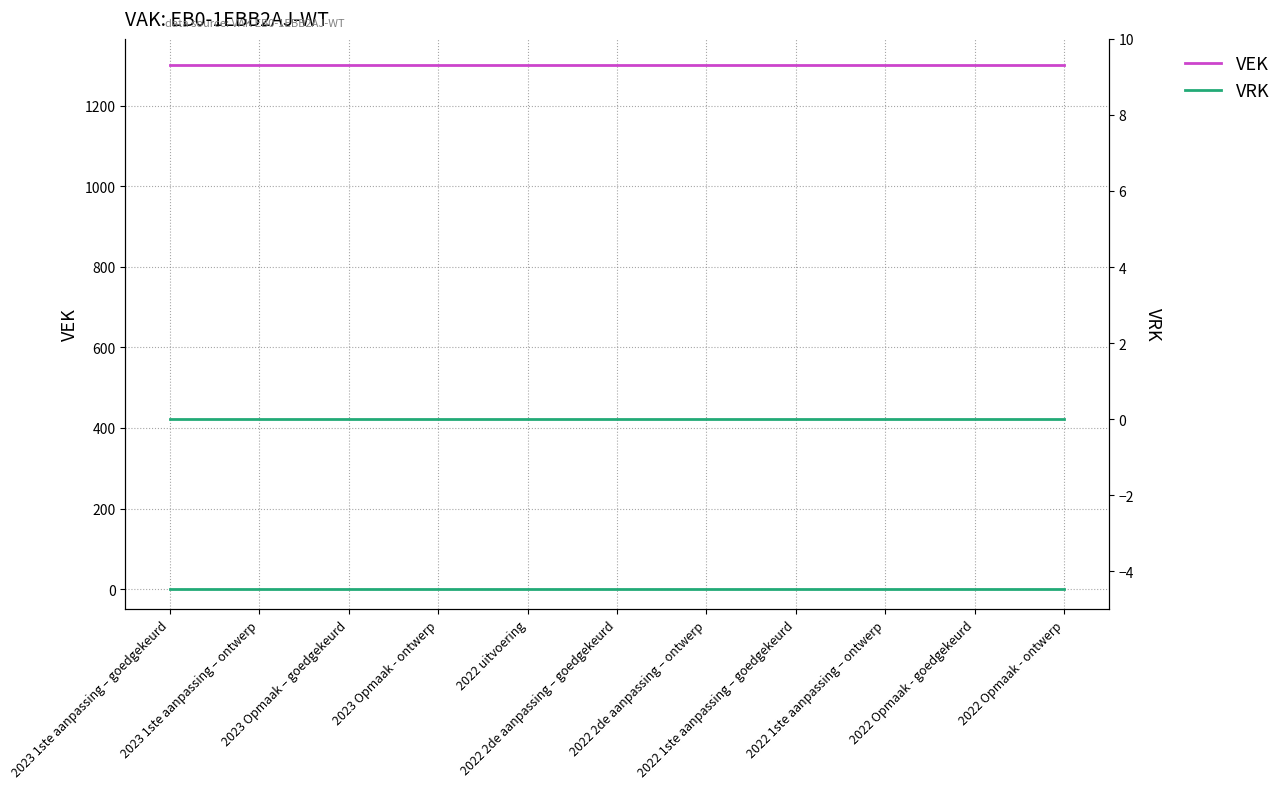

At which category does the chart reach its peak across all series?

2023 1ste aanpassing – goedgekeurd